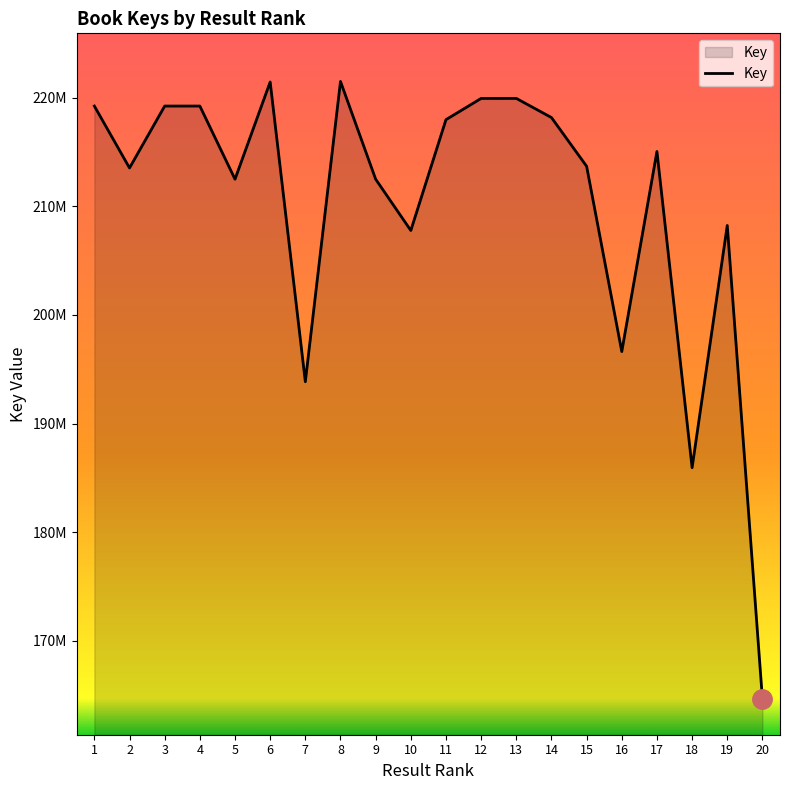

Does the chart have visible grid lines?

No